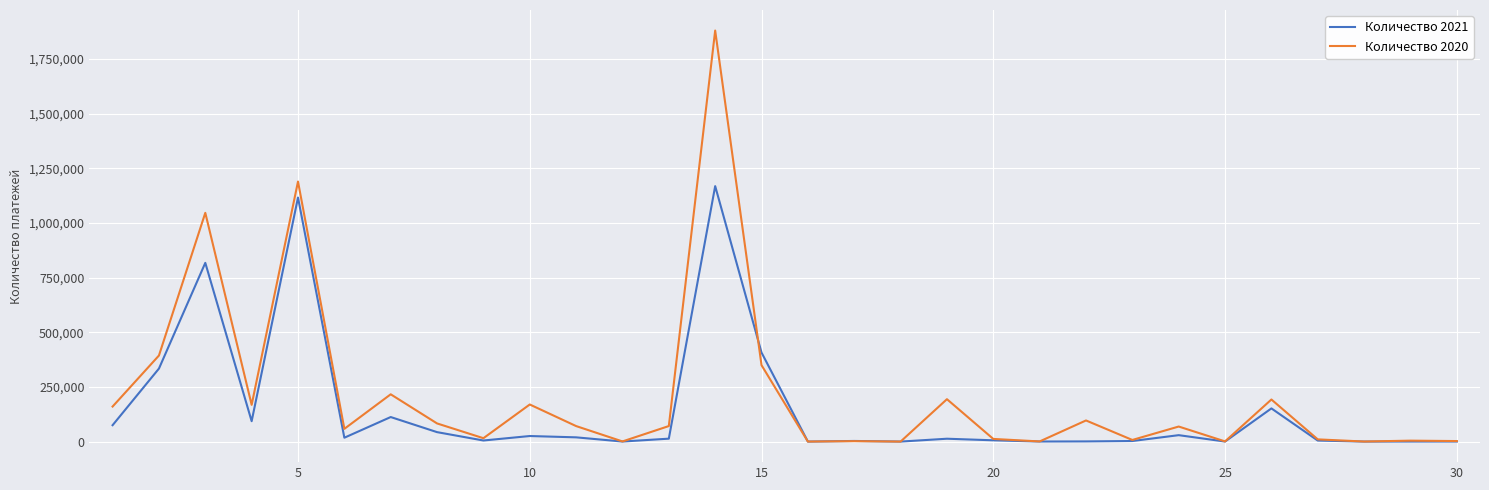

Which series has the widest spread of values?

Количество 2020